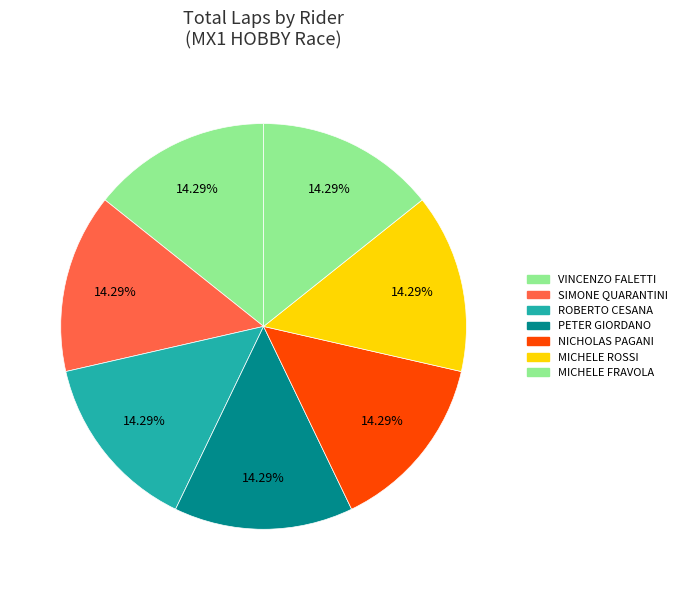

How many slices are in this pie chart?

7